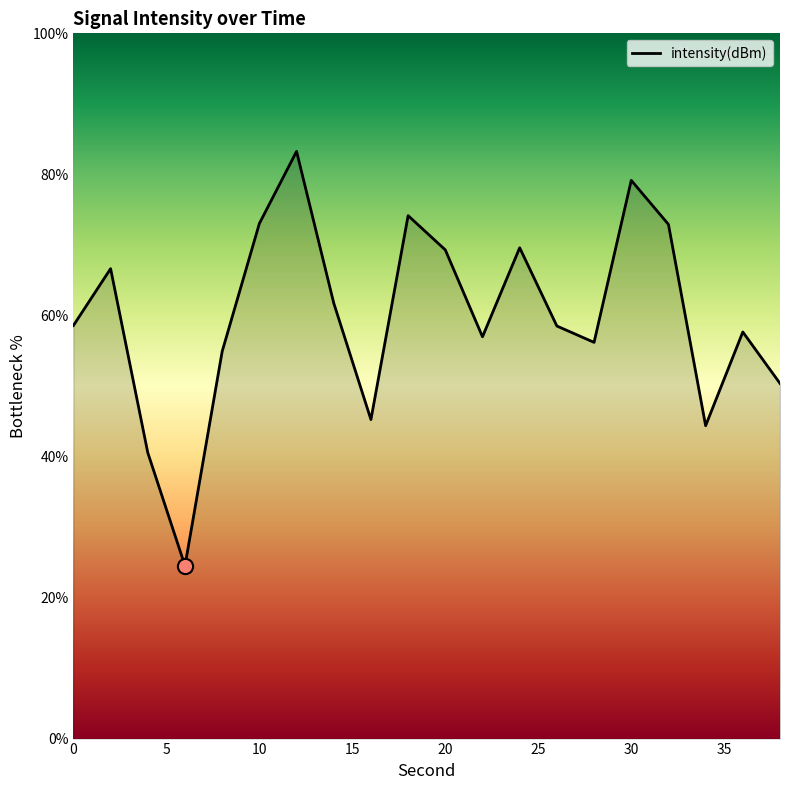

What is the greatest value displayed?

83.3